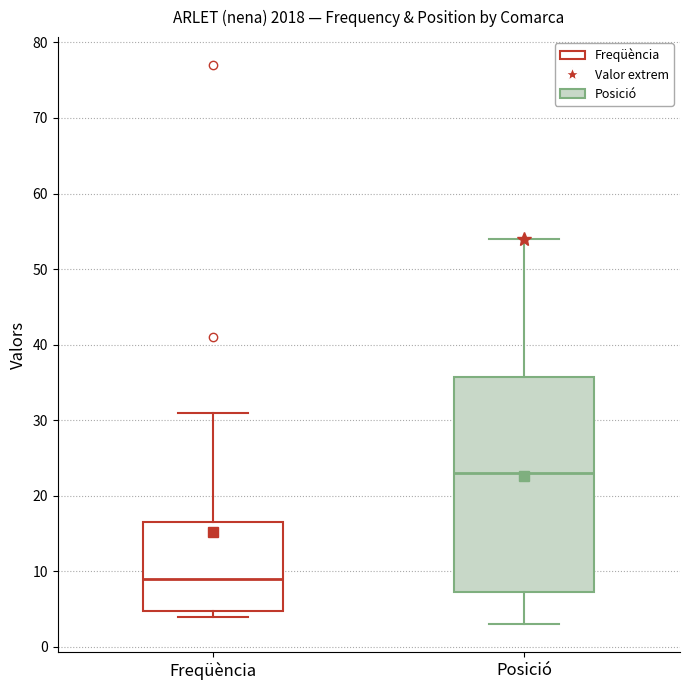

Where is the lower edge of the box for Posició on the y-axis? The values are not printed on the chart, so give them approximately, as read against the axis.

7